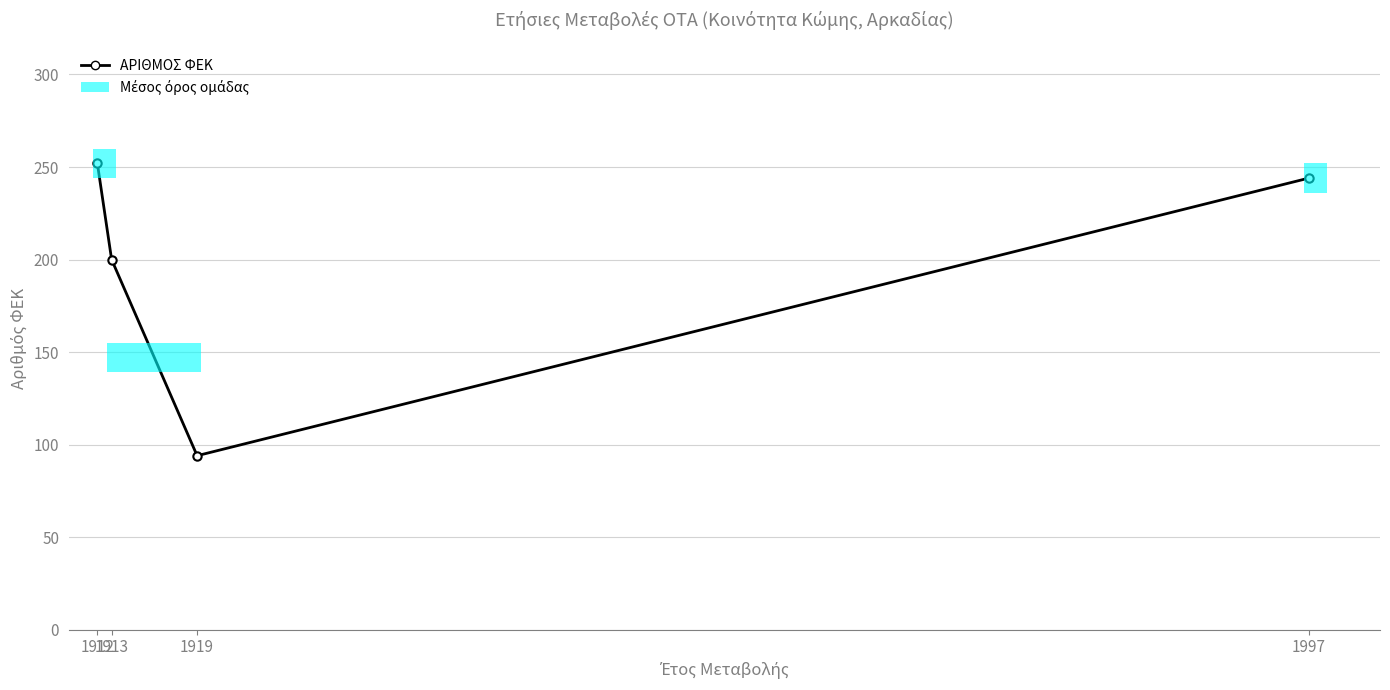

What is the ratio of the value at 1919 to the value at 1912?

0.4